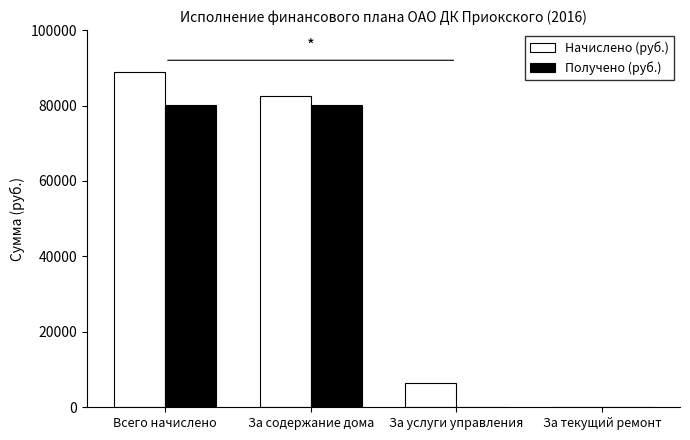

How many distinct data groups are displayed?

2